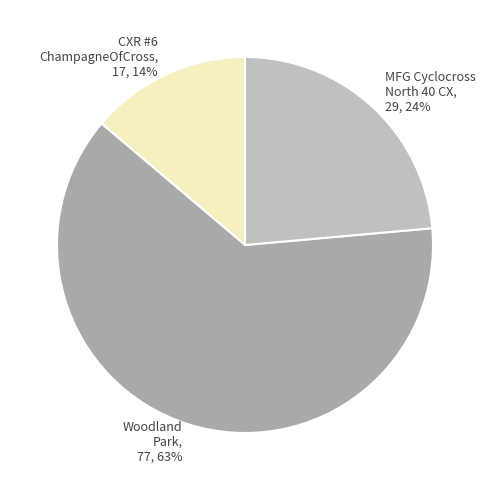

What is the ratio of the value at MFG Cyclocross North 40 CX to the value at CXR #6 ChampagneOfCross?

1.7